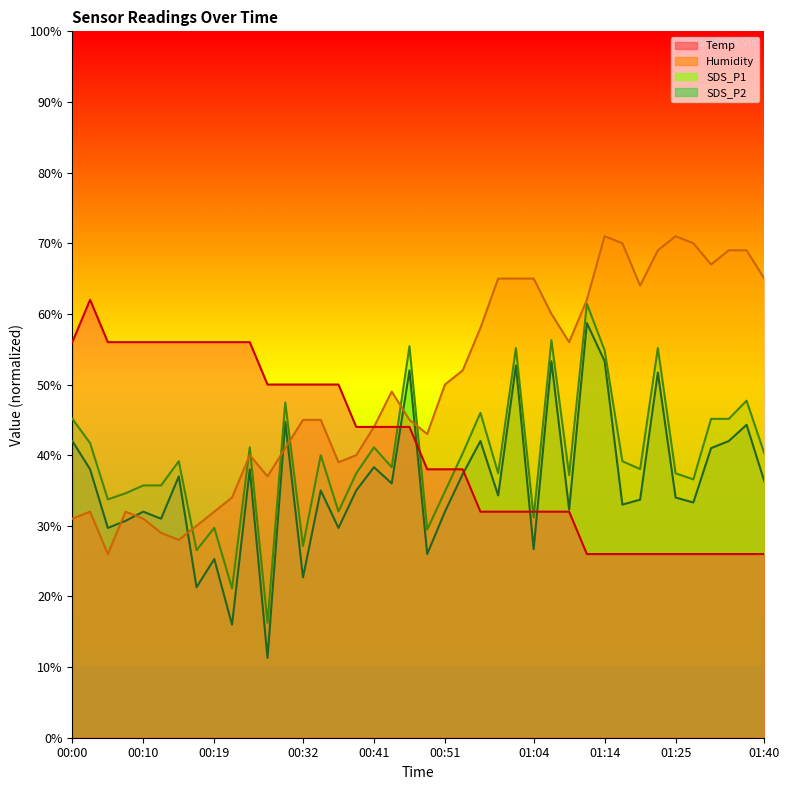

What are all the series names shown in the legend?

Temp, Humidity, SDS_P1, SDS_P2